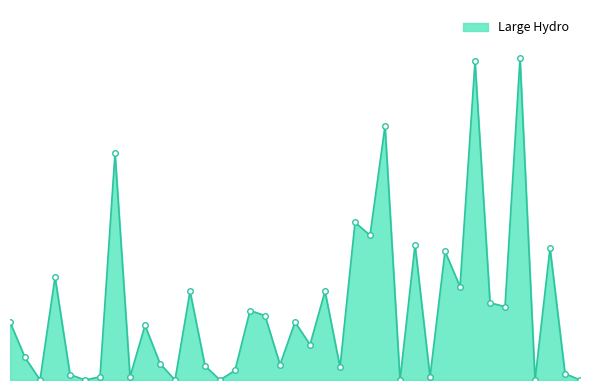

Reading left to right, extract all data points from this chart.

1=0.2	2=0.1	3=0.0	4=0.3	5=0.0	6=0.0	7=0.0	8=0.7	9=0.0	10=0.2	11=0.1	12=0.0	13=0.3	14=0.0	15=0.0	16=0.0	17=0.2	18=0.2	19=0.0	20=0.2	21=0.1	22=0.3	23=0.0	24=0.5	25=0.5	26=0.8	27=0.0	28=0.4	29=0.0	30=0.4	31=0.3	32=1.0	33=0.2	34=0.2	35=1.0	36=0.0	37=0.4	38=0.0	39=0.0